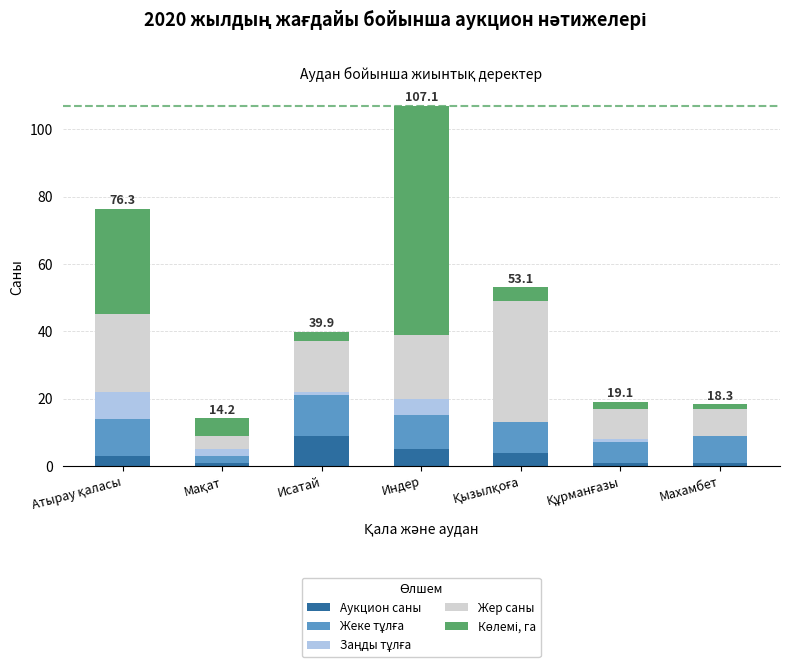

What is the highest value of the Аукцион саны series?

9.0